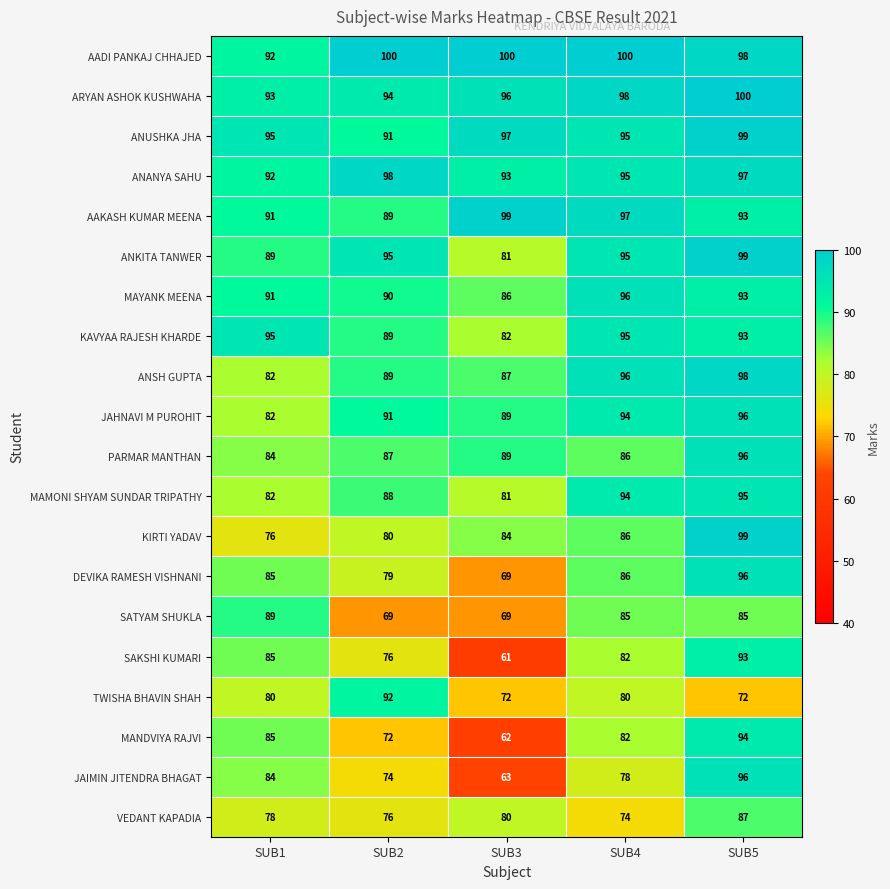

Rank the categories by SAKSHI KUMARI value from highest to lowest.

SUB5, SUB1, SUB4, SUB2, SUB3